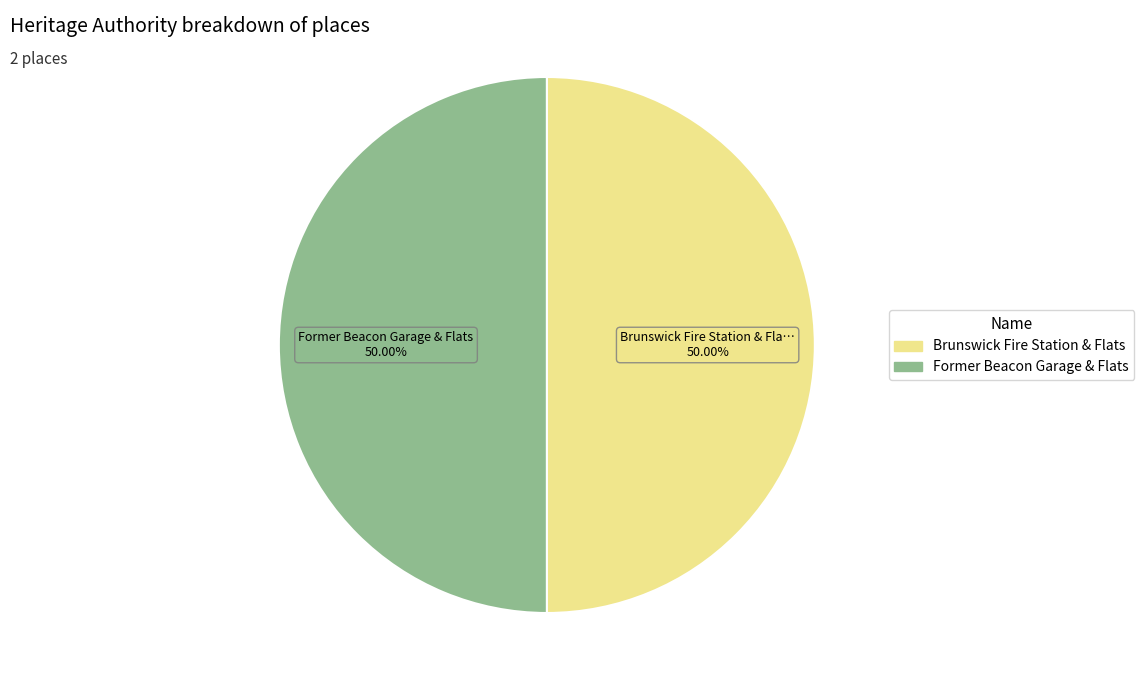

What percentage is the Brunswick Fire Station & Flats slice, to the nearest percent?

50%